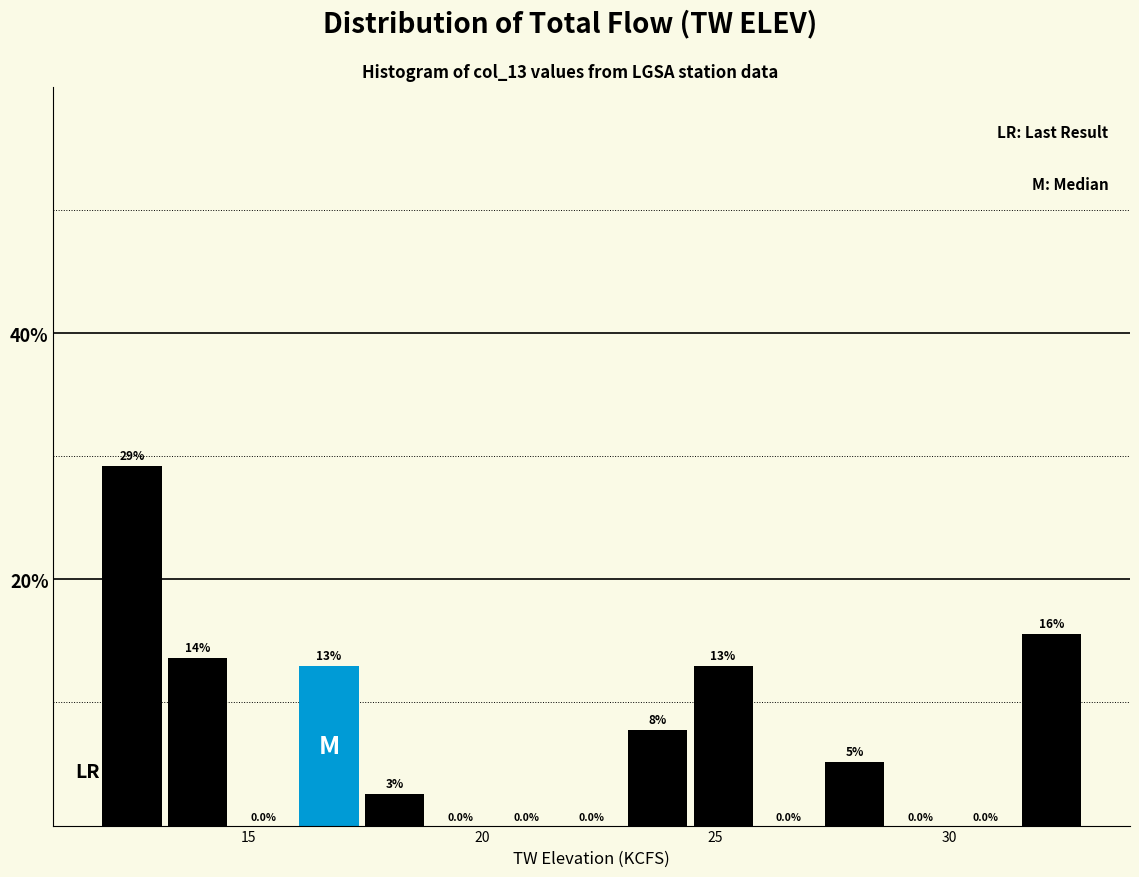

Around what value on the x-axis is the tallest bar? Give the approximate position of its centre, as read against the axis.

12.5